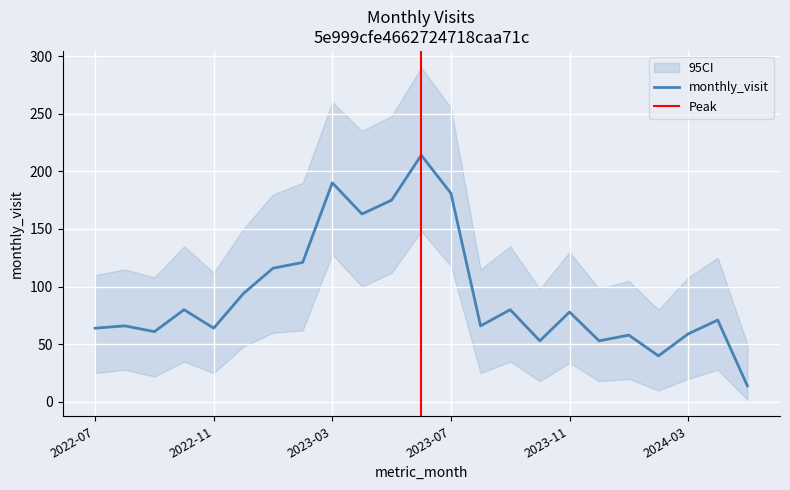

Reading left to right, list all the values displayed in this chart.

2022-07=64	2022-08=66	2022-09=61	2022-10=80	2022-11=64	2022-12=94	2023-01=116	2023-02=121	2023-03=190	2023-04=163	2023-05=175	2023-06=214	2023-07=181	2023-08=66	2023-09=80	2023-10=53	2023-11=78	2023-12=53	2024-01=58	2024-02=40	2024-03=59	2024-04=71	2024-05=14